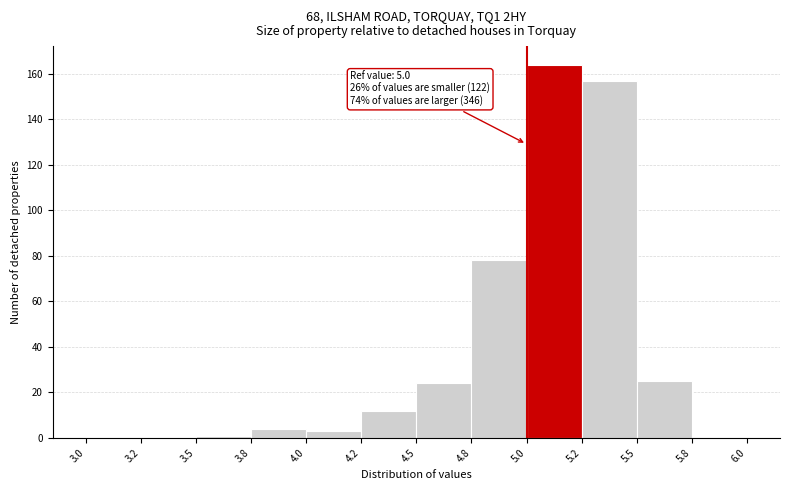

Reading left to right, extract all data points from this chart.

3.0=0	3.2=0	3.5=1	3.8=4	4.0=3	4.2=12	4.5=24	4.8=78	5.0=164	5.2=157	5.5=25	5.8=0